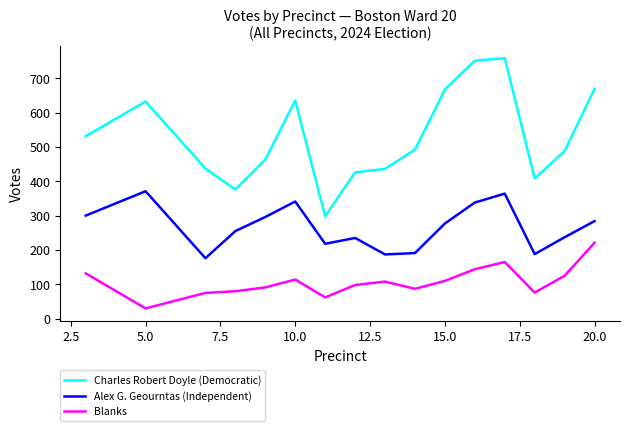

Which series has the largest total across all categories?

Charles Robert Doyle (Democratic)